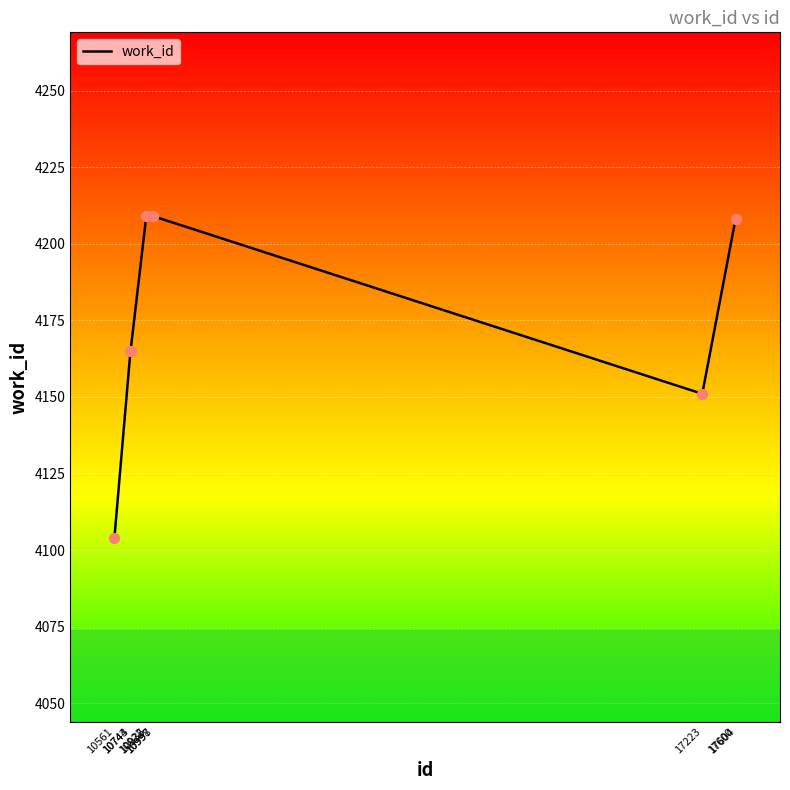

Approximately how many times larger is the value at 10997 compared to 10998?

1.0